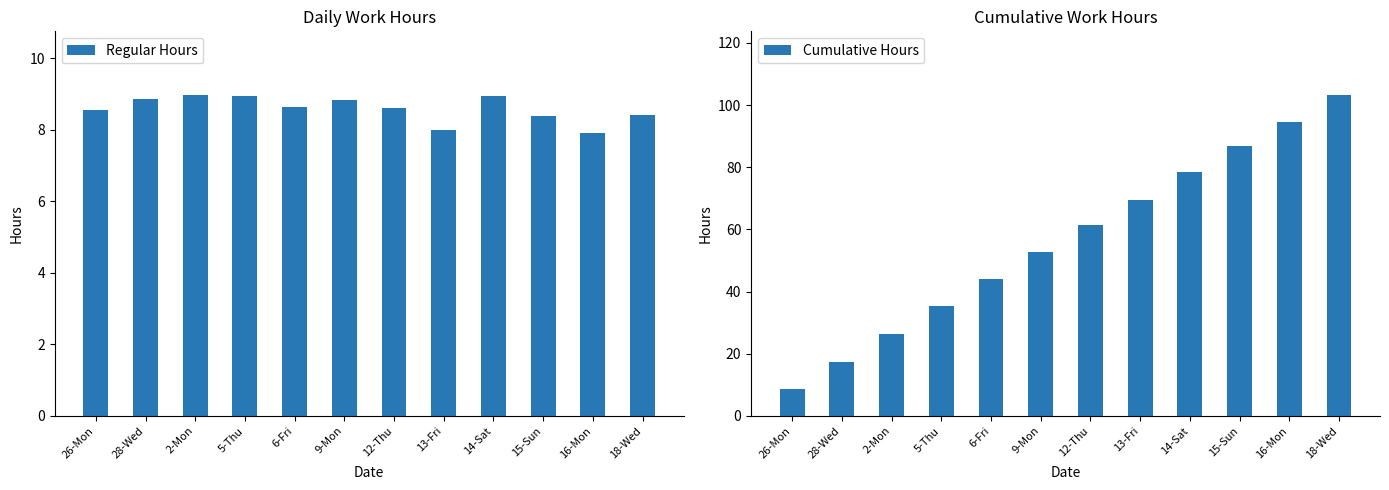

Rank the series by their maximum value, from highest to lowest.

Cumulative Hours, Regular Hours